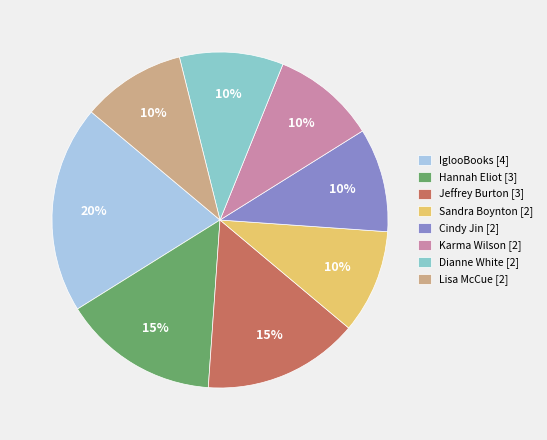

How many segments does this pie chart have?

8